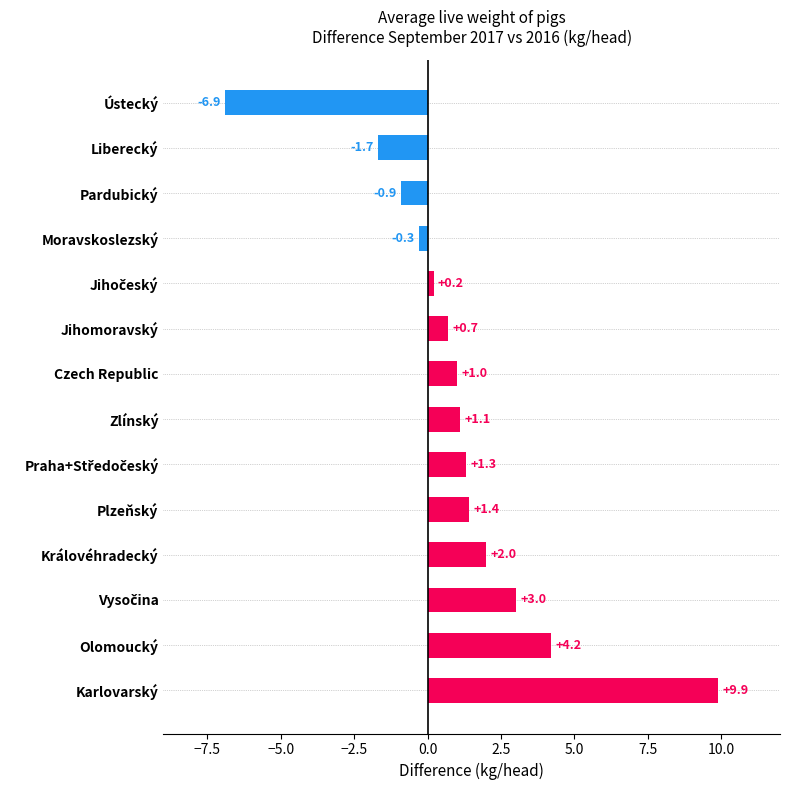

What is the sum of all values?

15.0